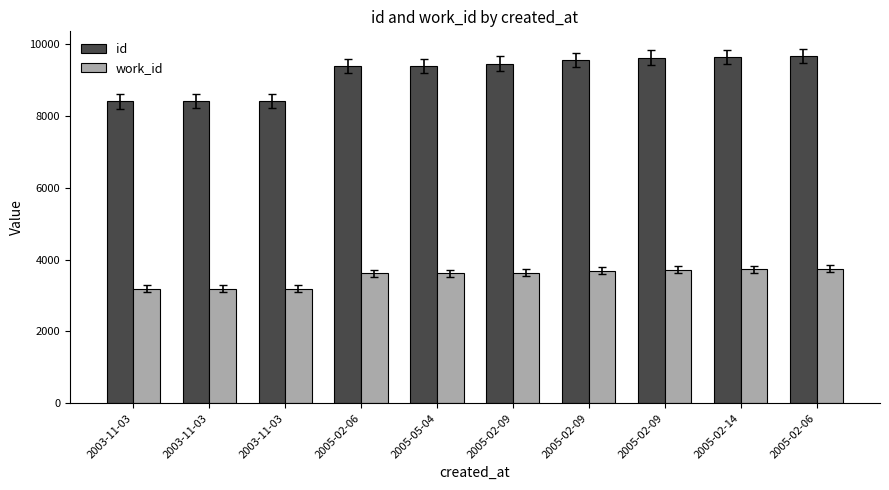

What is the label of the 4th bar from the right?

2005-02-09